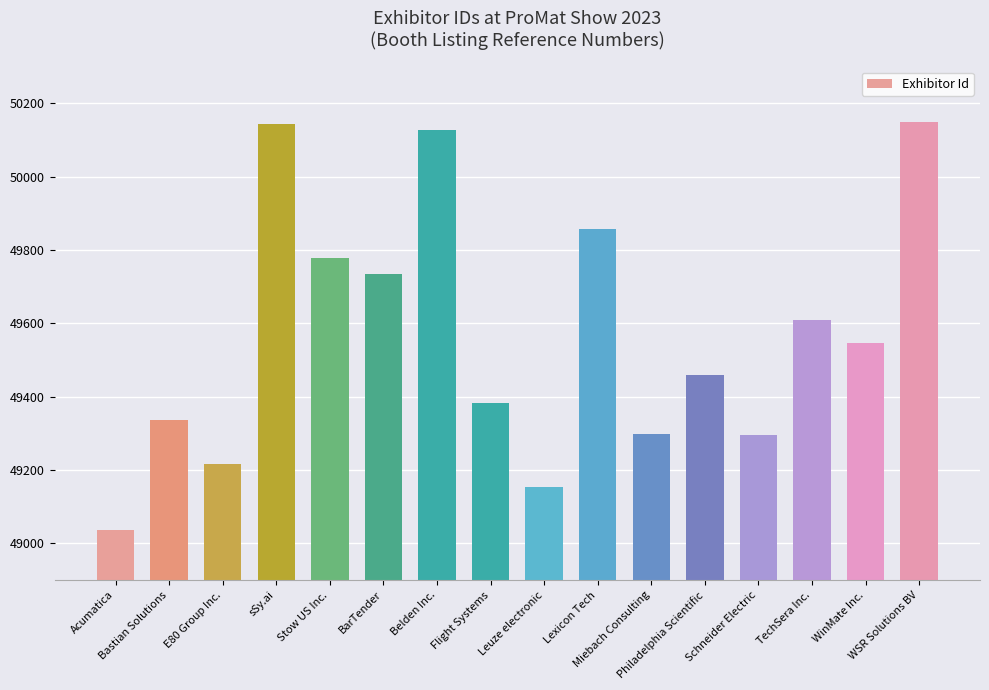

What is the value of the 11th bar from the left?

49298